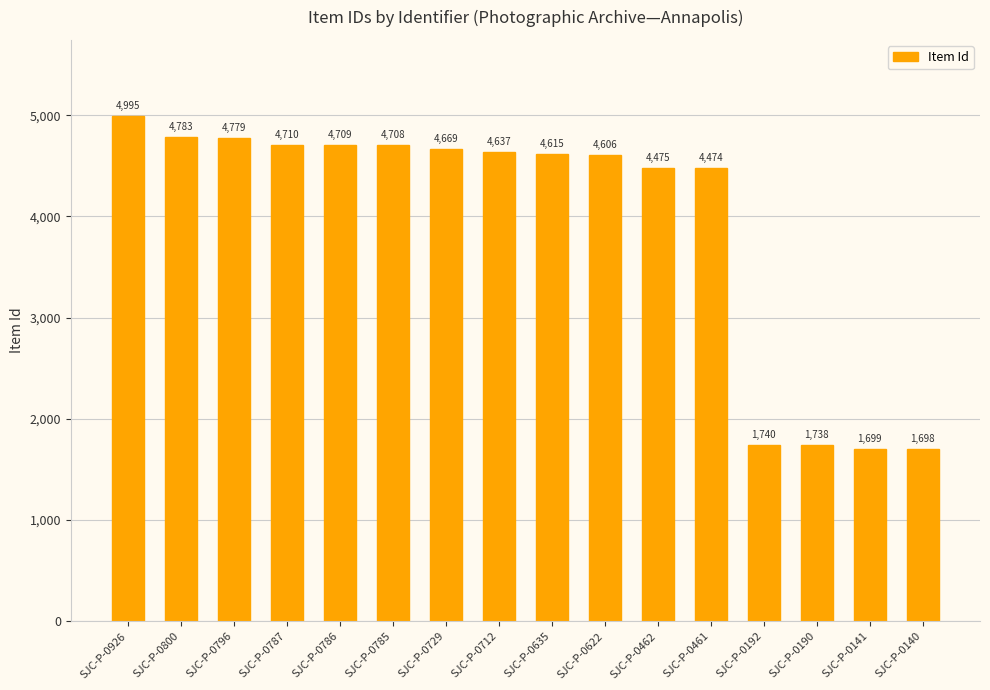

Is it true that the value at SJC-P-0461 is 1064?

False